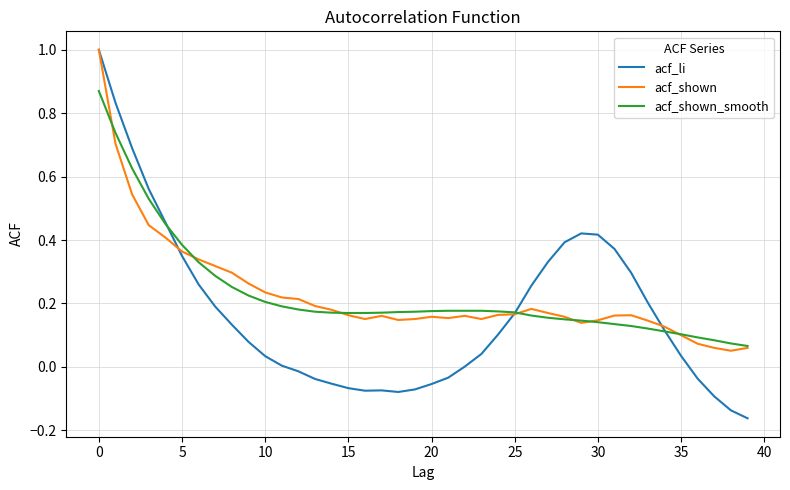

Which series has the widest spread of values?

acf_li